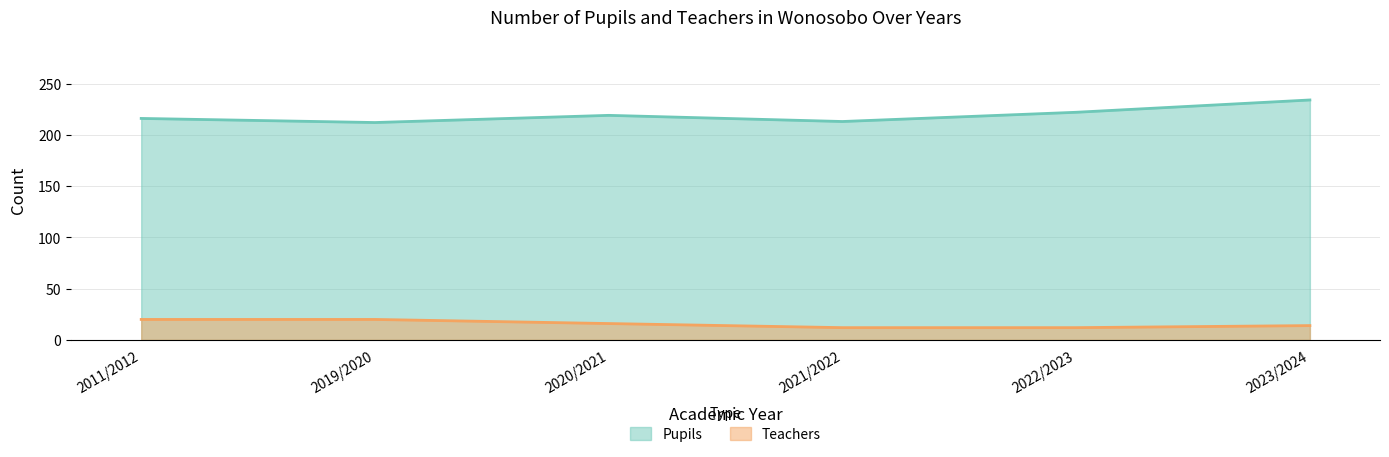

True or false: Teachers and Pupils cross at least once.

False